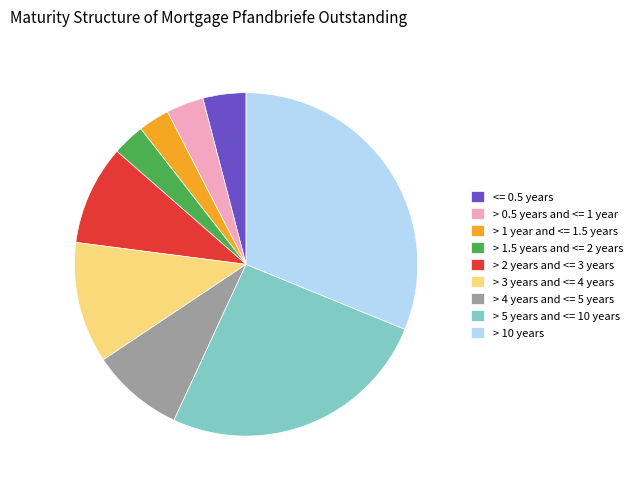

Is > 10 years the majority of the pie?

No